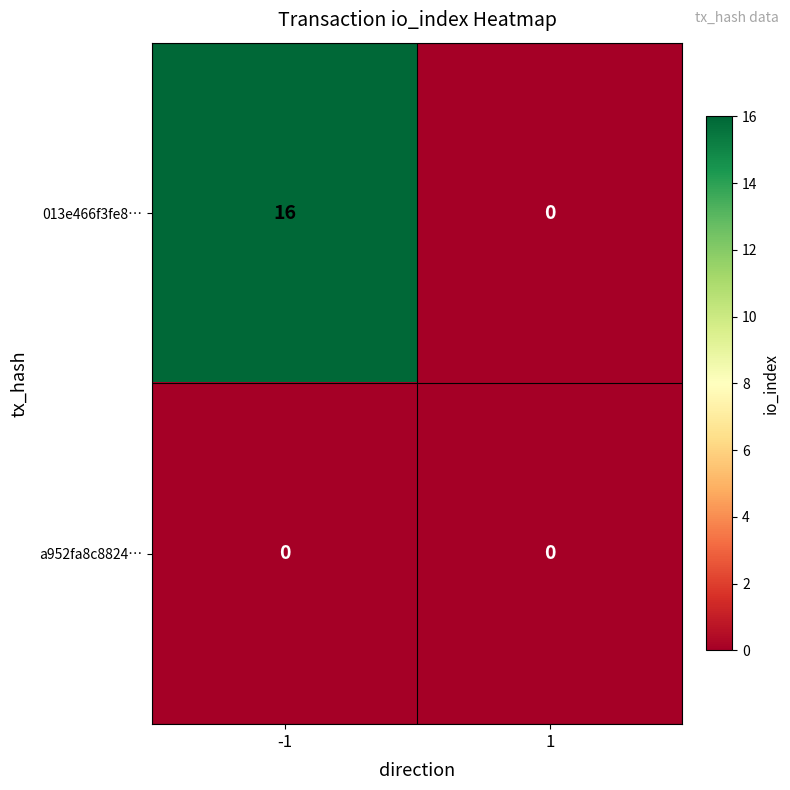

What value does the 013e466f3fe8… series have at -1, to the nearest 5?

15